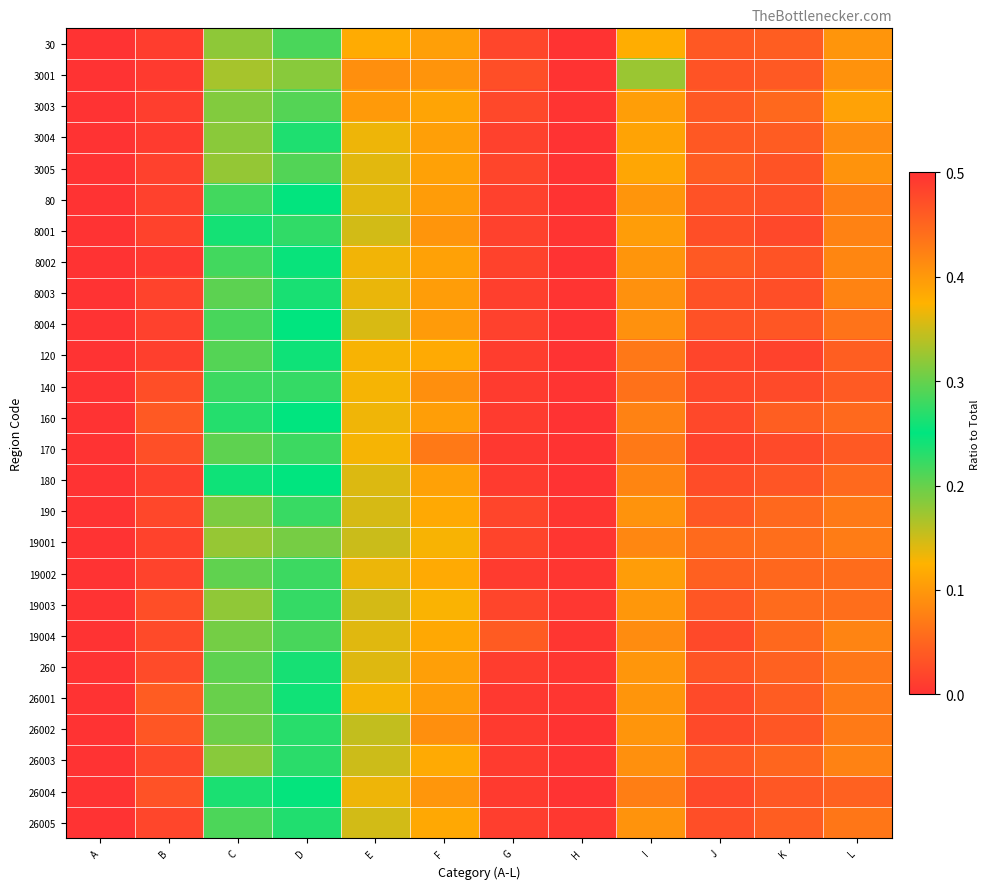

Reading left to right, extract all data points from this chart.

30: A=1.0	B=0.0	C=0.2	D=0.2	E=0.1	F=0.1	G=0.0	H=0.0	I=0.1	J=0.0	K=0.0	L=0.1
3001: A=1.0	B=0.0	C=0.2	D=0.2	E=0.1	F=0.1	G=0.0	H=0.0	I=0.2	J=0.0	K=0.0	L=0.1
3003: A=1.0	B=0.0	C=0.2	D=0.2	E=0.1	F=0.1	G=0.0	H=0.0	I=0.1	J=0.0	K=0.1	L=0.1
3004: A=1.0	B=0.0	C=0.2	D=0.2	E=0.1	F=0.1	G=0.0	H=0.0	I=0.1	J=0.0	K=0.0	L=0.1
3005: A=1.0	B=0.0	C=0.2	D=0.2	E=0.1	F=0.1	G=0.0	H=0.0	I=0.1	J=0.0	K=0.0	L=0.1
80: A=1.0	B=0.0	C=0.2	D=0.2	E=0.1	F=0.1	G=0.0	H=0.0	I=0.1	J=0.0	K=0.0	L=0.1
8001: A=1.0	B=0.0	C=0.2	D=0.2	E=0.1	F=0.1	G=0.0	H=0.0	I=0.1	J=0.0	K=0.0	L=0.1
8002: A=1.0	B=0.0	C=0.2	D=0.2	E=0.1	F=0.1	G=0.0	H=0.0	I=0.1	J=0.0	K=0.0	L=0.1
8003: A=1.0	B=0.0	C=0.2	D=0.3	E=0.1	F=0.1	G=0.0	H=0.0	I=0.1	J=0.0	K=0.0	L=0.1
8004: A=1.0	B=0.0	C=0.2	D=0.2	E=0.1	F=0.1	G=0.0	H=0.0	I=0.1	J=0.0	K=0.0	L=0.1
120: A=1.0	B=0.0	C=0.3	D=0.3	E=0.1	F=0.1	G=0.0	H=0.0	I=0.1	J=0.0	K=0.0	L=0.0
140: A=1.0	B=0.0	C=0.3	D=0.3	E=0.1	F=0.1	G=0.0	H=0.0	I=0.1	J=0.0	K=0.0	L=0.0
160: A=1.0	B=0.0	C=0.2	D=0.2	E=0.1	F=0.1	G=0.0	H=0.0	I=0.1	J=0.0	K=0.0	L=0.1
170: A=1.0	B=0.0	C=0.3	D=0.3	E=0.1	F=0.1	G=0.0	H=0.0	I=0.1	J=0.0	K=0.0	L=0.0
180: A=1.0	B=0.0	C=0.3	D=0.2	E=0.1	F=0.1	G=0.0	H=0.0	I=0.1	J=0.0	K=0.0	L=0.1
190: A=1.0	B=0.0	C=0.2	D=0.2	E=0.1	F=0.1	G=0.0	H=0.0	I=0.1	J=0.0	K=0.1	L=0.1
19001: A=1.0	B=0.0	C=0.2	D=0.2	E=0.2	F=0.1	G=0.0	H=0.0	I=0.1	J=0.1	K=0.1	L=0.1
19002: A=1.0	B=0.0	C=0.2	D=0.2	E=0.1	F=0.1	G=0.0	H=0.0	I=0.1	J=0.0	K=0.1	L=0.1
19003: A=1.0	B=0.0	C=0.2	D=0.2	E=0.1	F=0.1	G=0.0	H=0.0	I=0.1	J=0.0	K=0.1	L=0.1
19004: A=1.0	B=0.0	C=0.2	D=0.2	E=0.1	F=0.1	G=0.0	H=0.0	I=0.1	J=0.0	K=0.1	L=0.1
260: A=1.0	B=0.0	C=0.2	D=0.2	E=0.1	F=0.1	G=0.0	H=0.0	I=0.1	J=0.0	K=0.0	L=0.1
26001: A=1.0	B=0.0	C=0.2	D=0.3	E=0.1	F=0.1	G=0.0	H=0.0	I=0.1	J=0.0	K=0.0	L=0.1
26002: A=1.0	B=0.0	C=0.2	D=0.3	E=0.2	F=0.1	G=0.0	H=0.0	I=0.1	J=0.0	K=0.0	L=0.1
26003: A=1.0	B=0.0	C=0.2	D=0.2	E=0.2	F=0.1	G=0.0	H=0.0	I=0.1	J=0.0	K=0.1	L=0.1
26004: A=1.0	B=0.0	C=0.3	D=0.3	E=0.1	F=0.1	G=0.0	H=0.0	I=0.1	J=0.0	K=0.0	L=0.0
26005: A=1.0	B=0.0	C=0.2	D=0.2	E=0.1	F=0.1	G=0.0	H=0.0	I=0.1	J=0.0	K=0.0	L=0.1